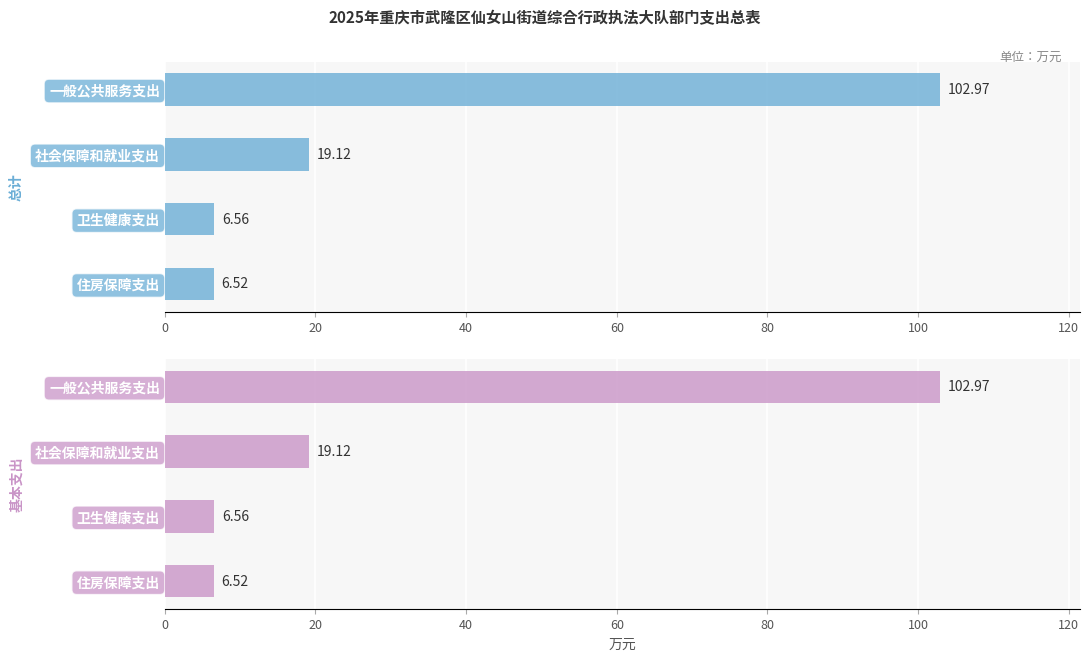

What is the minimum value for 基本支出?

6.5